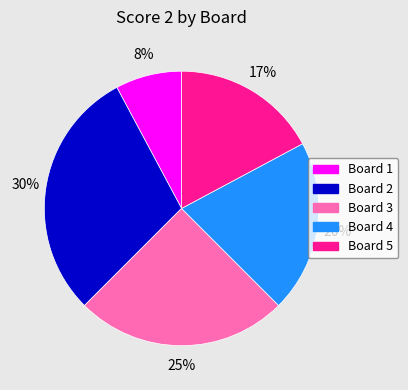

Rank the categories by value from lowest to highest.

Board 1, Board 5, Board 4, Board 3, Board 2